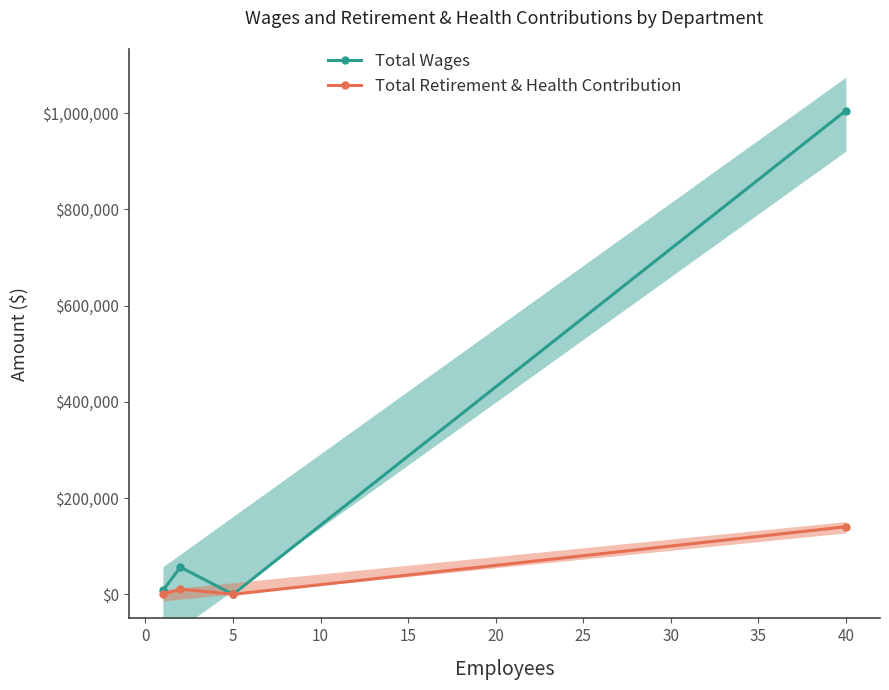

What is the greatest value displayed?

1005252